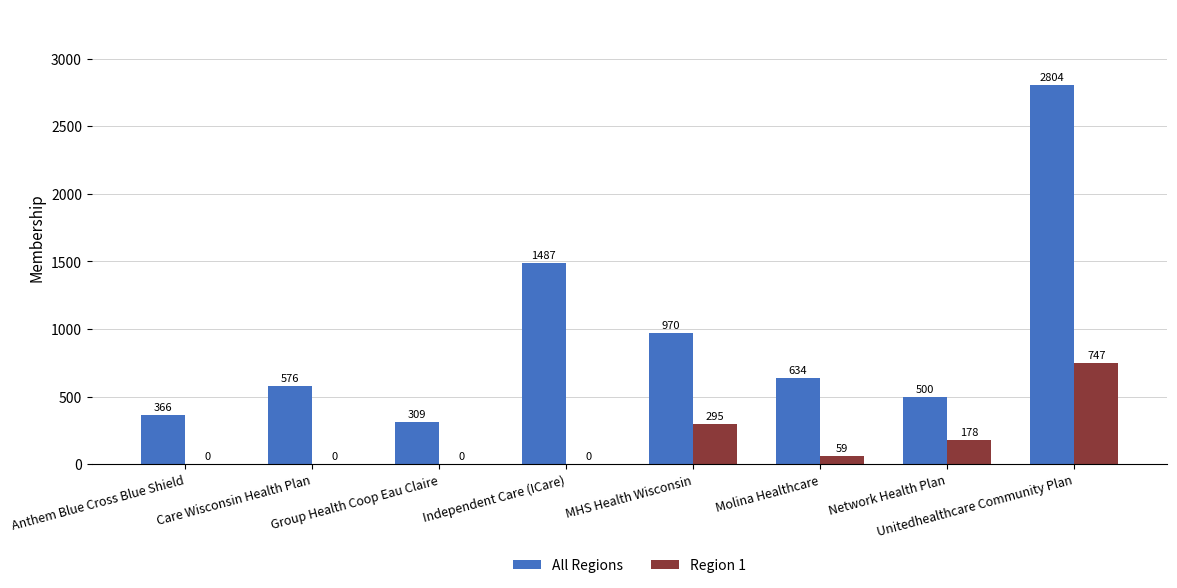

At which category is the sum across all series the highest?

Unitedhealthcare Community Plan